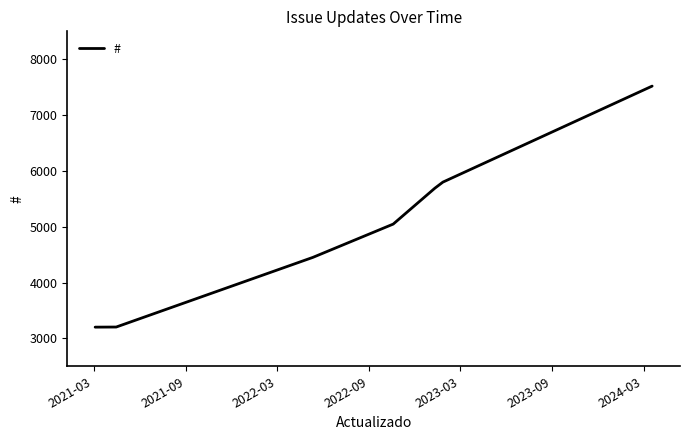

What is the difference between the second highest and minimum values?

2598